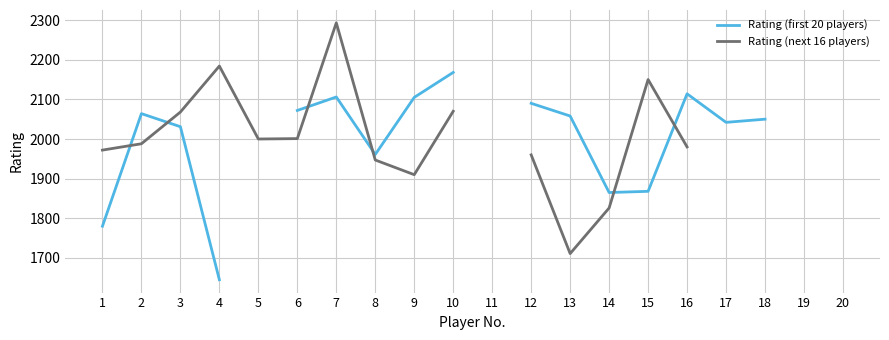

True or false: Rating (first 20 players) has a value of 2072.0 at 6.

True